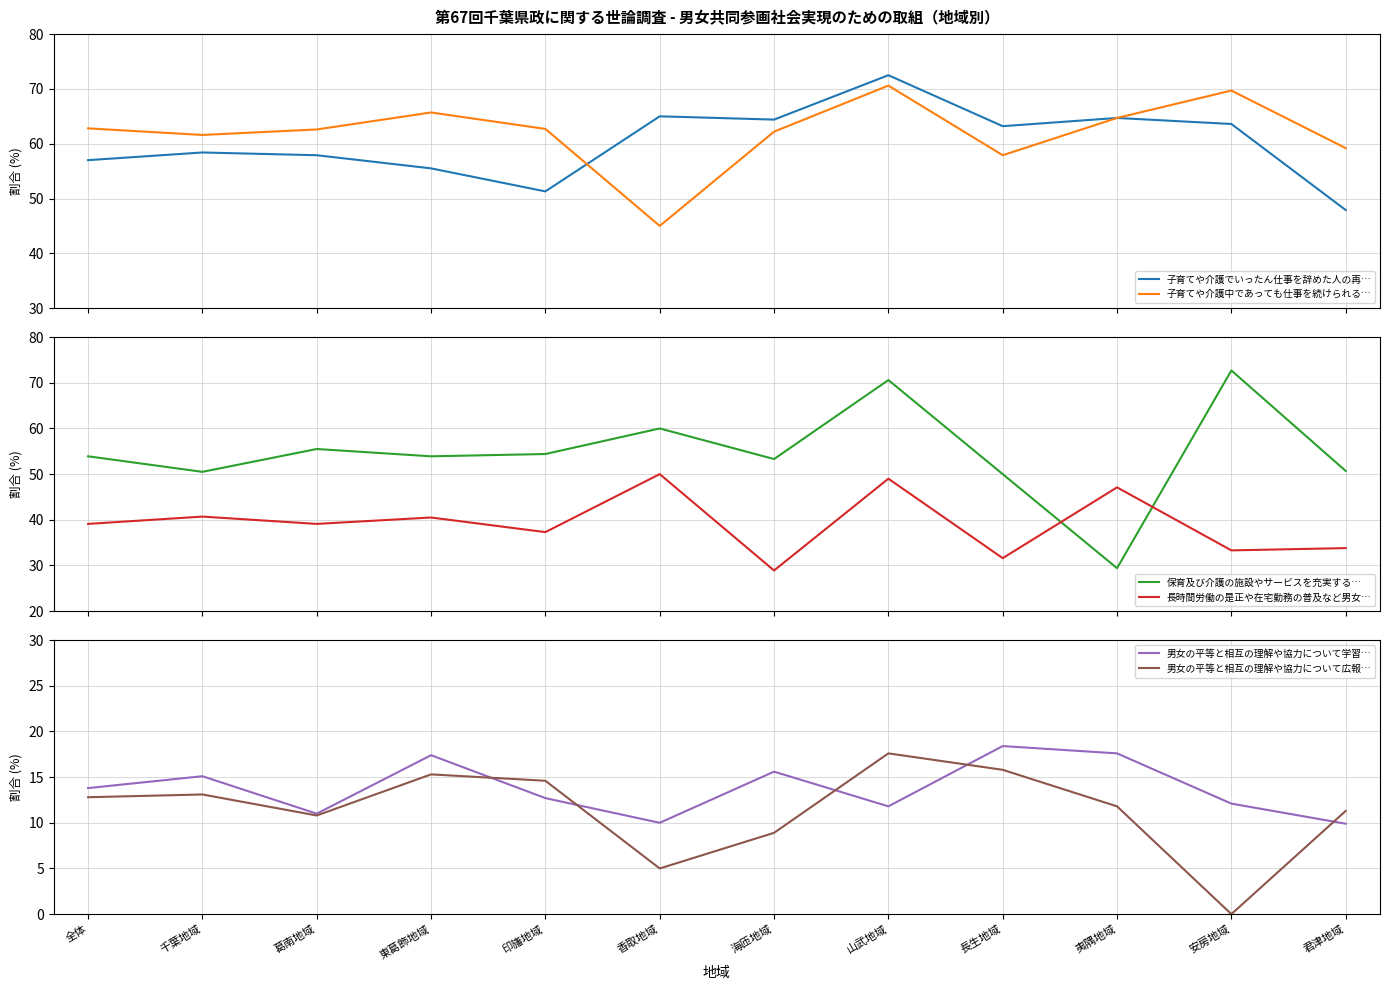

Read the 子育てや介護でいったん仕事を辞めた人の再… value at 印旛地域.

51.3